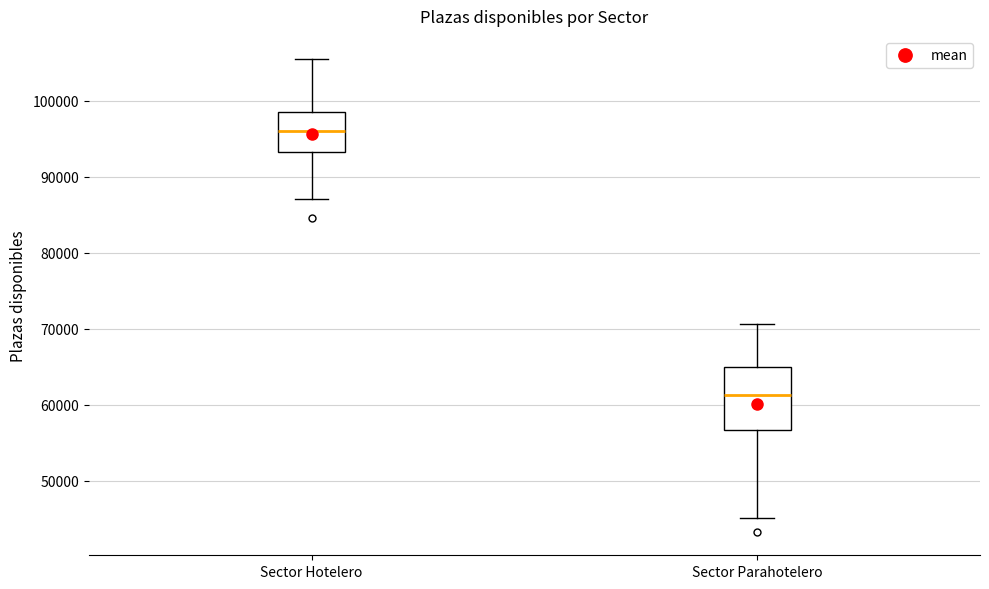

Reading left to right, read every box against the y-axis: the position of its median line, the range the box covers, and the ends of its whiskers. The values are not printed on the chart, so give them approximately, as read against the axis.

Sector Hotelero: median 96000, box 93000 to 99000, whiskers 87000 to 105000
Sector Parahotelero: median 61000, box 57000 to 65000, whiskers 45000 to 71000